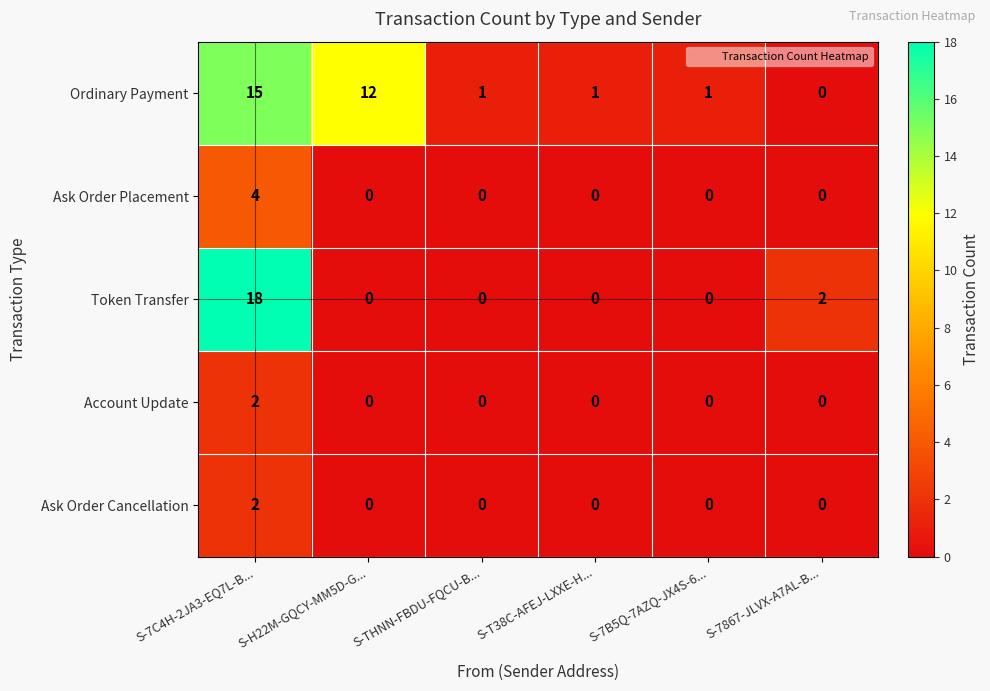

What is the sum of all Ordinary Payment values?

30